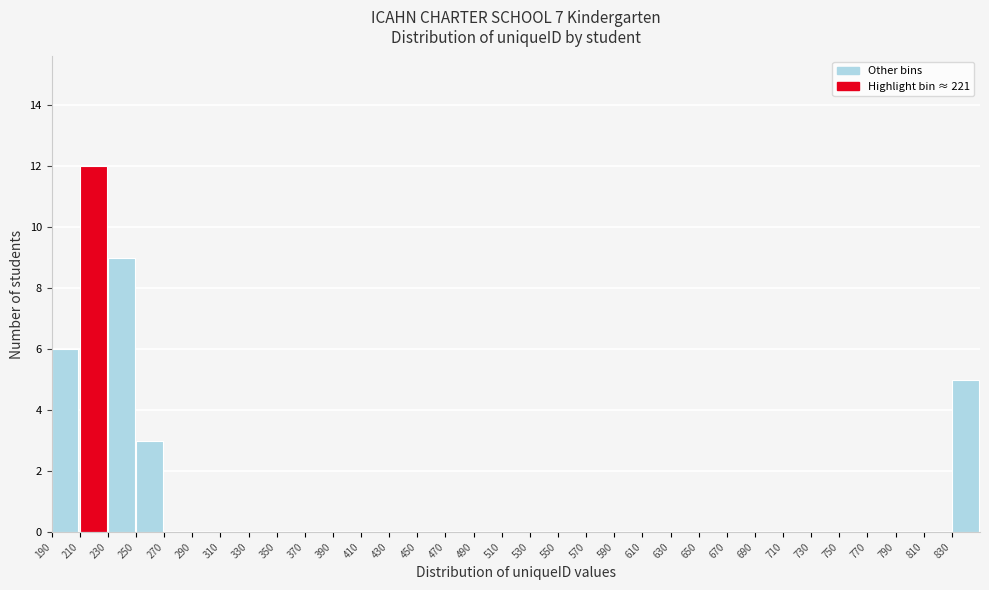

Over which range of the x-axis is the bar tallest?

210 to 230